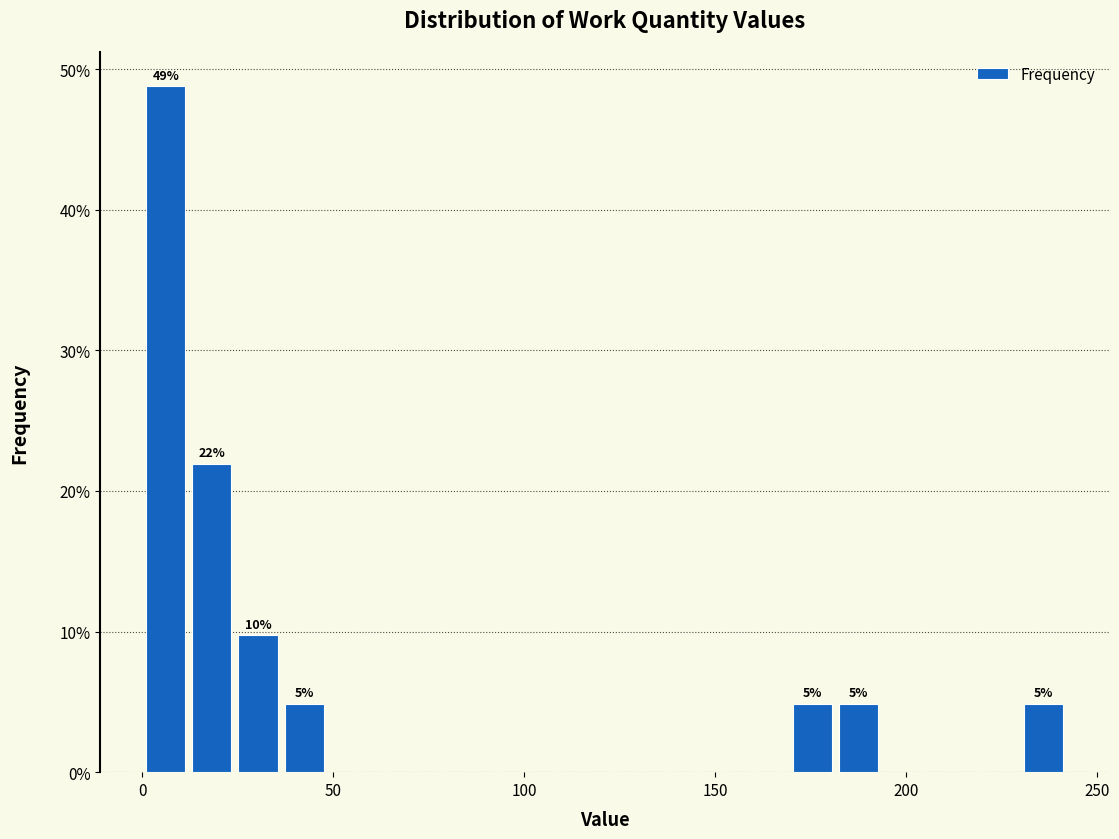

Read against the x-axis, roughly where is the centre of the tallest bar?

5